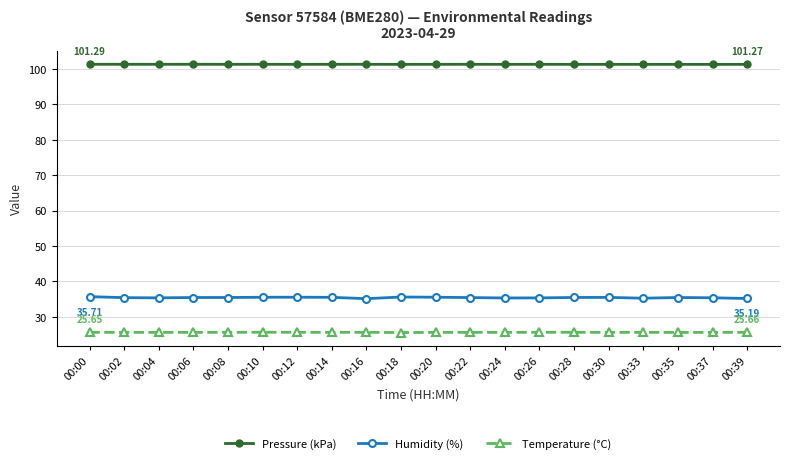

True or false: Pressure (kPa) and Temperature (°C) intersect in this chart.

False